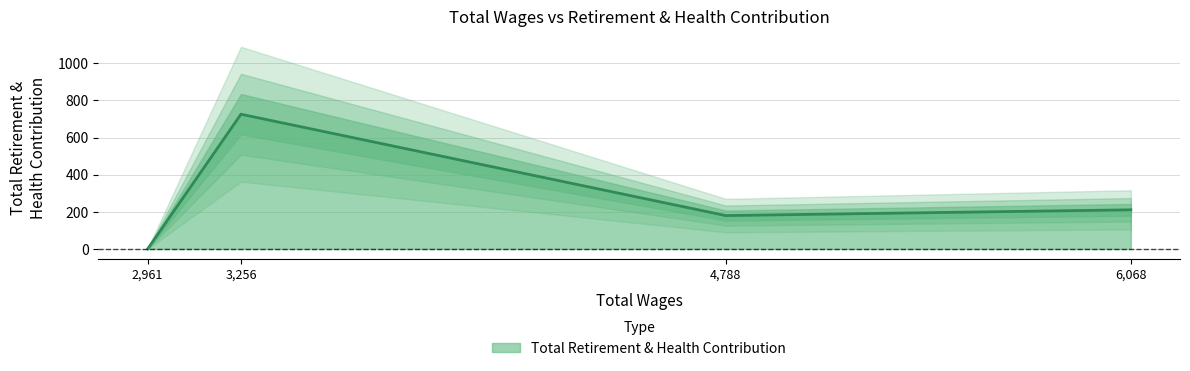

Between 2961.0 and 3256.0, which is larger?

3256.0